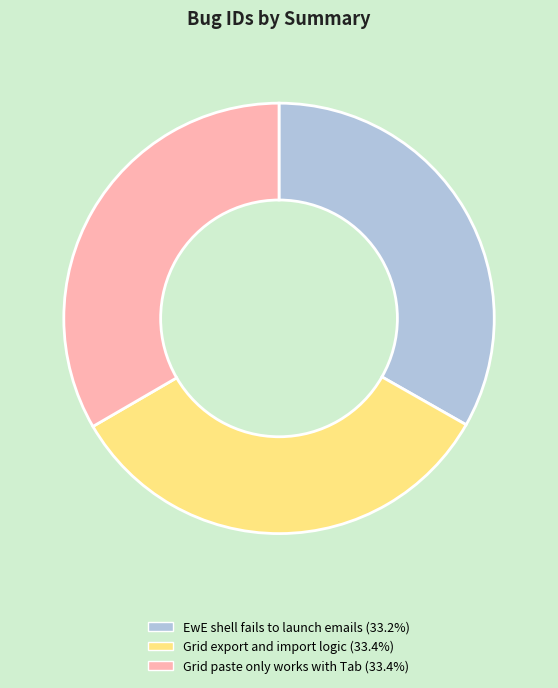

How many slices are in this pie chart?

3